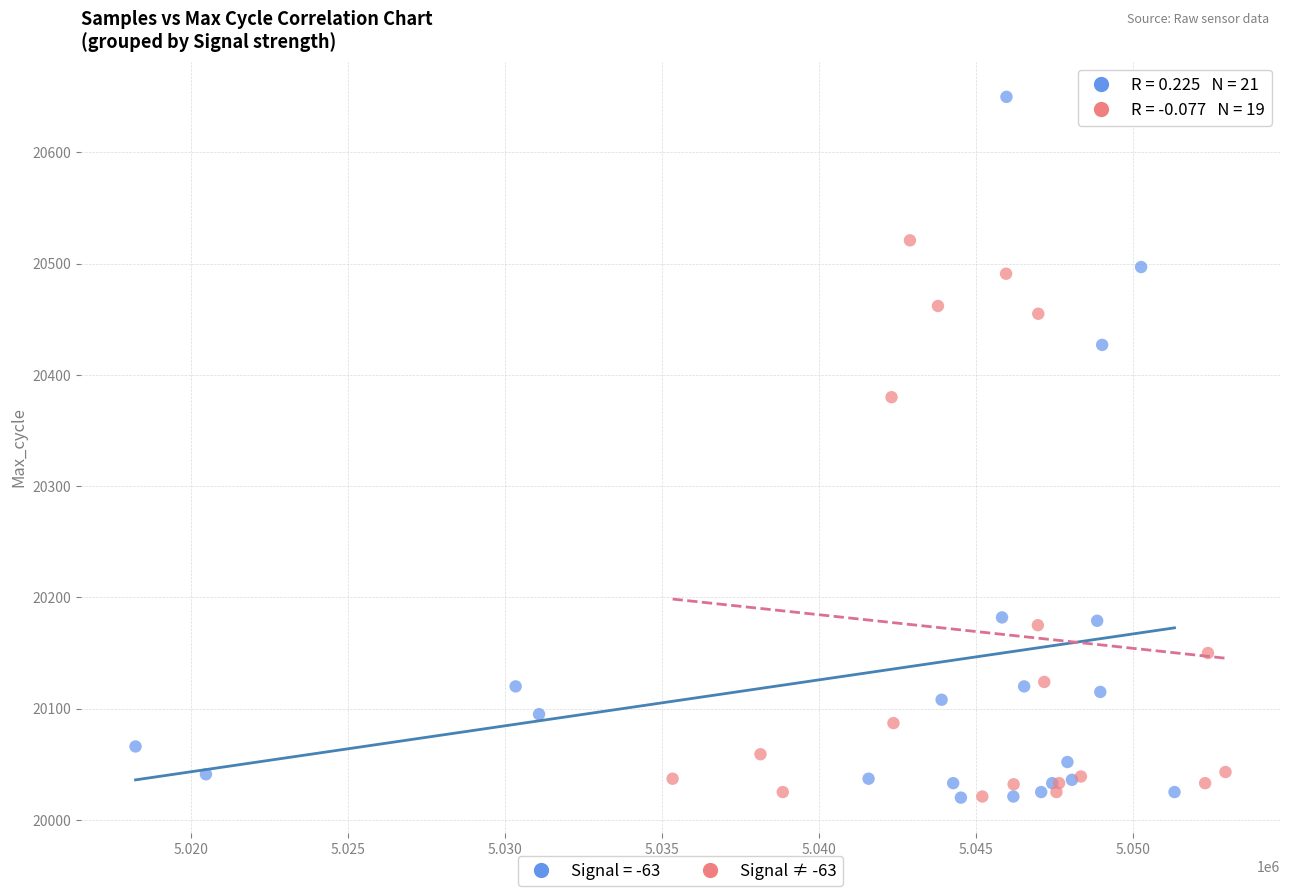

Which series has the largest Y range (max minus min)?

Signal = -63